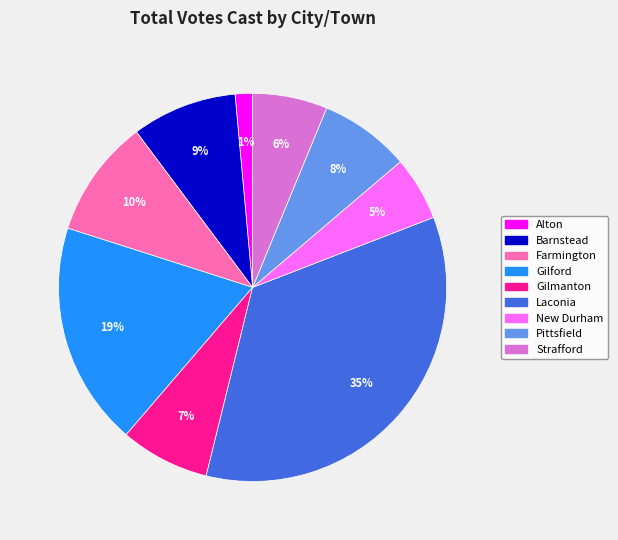

Is it true that Farmington is 10% of the pie?

True